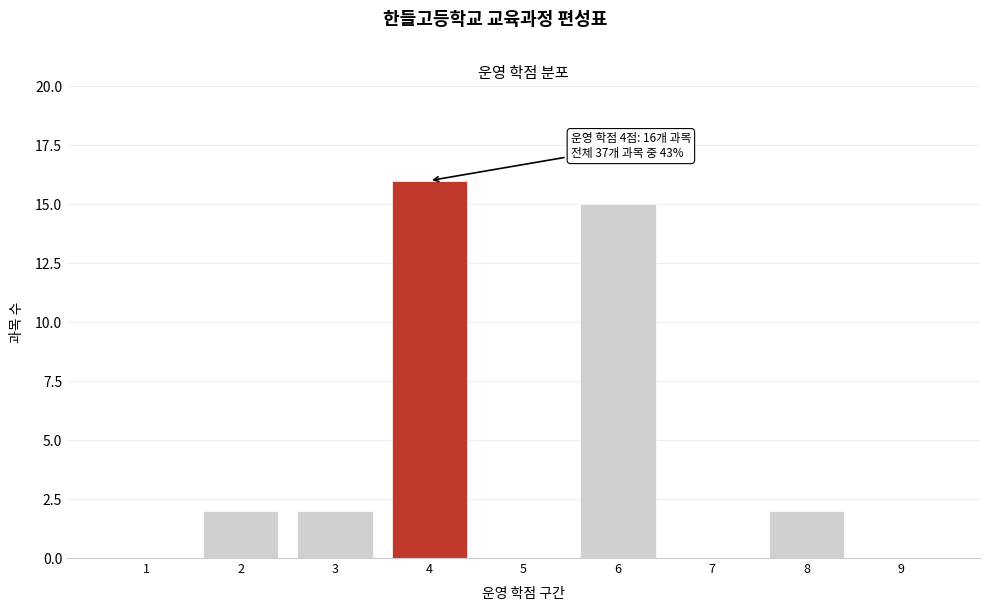

Over which range of the x-axis is the bar tallest?

3.5 to 4.5